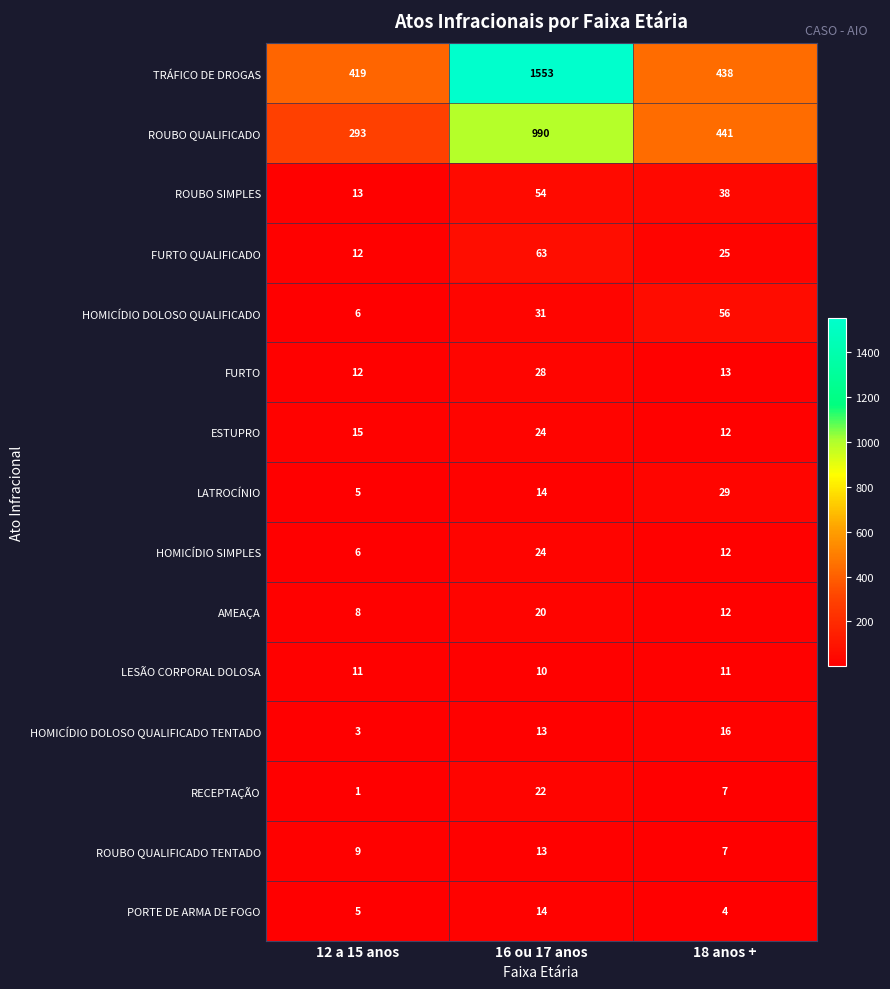

List the labels in order of AMEAÇA value, largest first.

16 ou 17 anos, 18 anos +, 12 a 15 anos